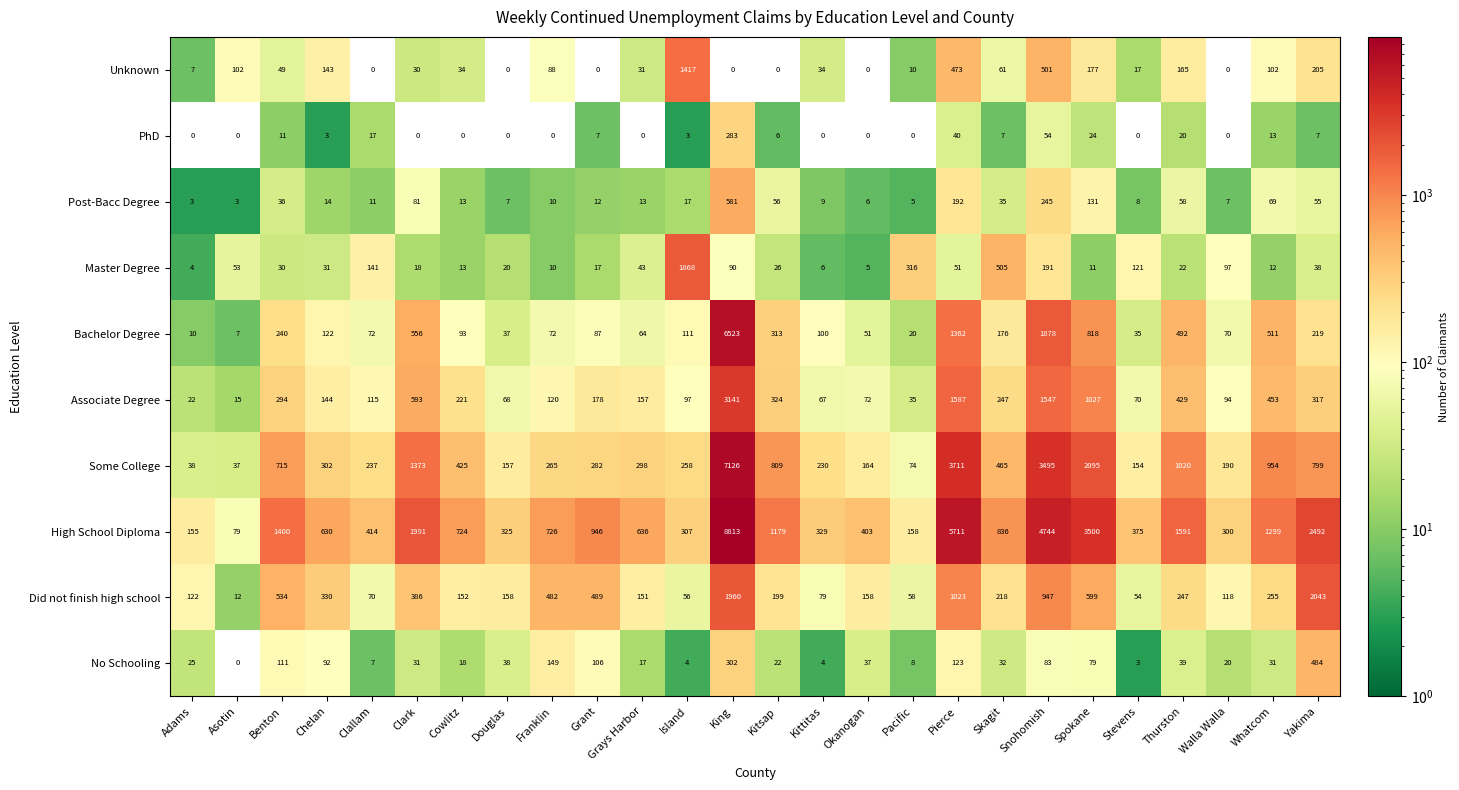

At how many categories does at least one series exceed 4576?

3